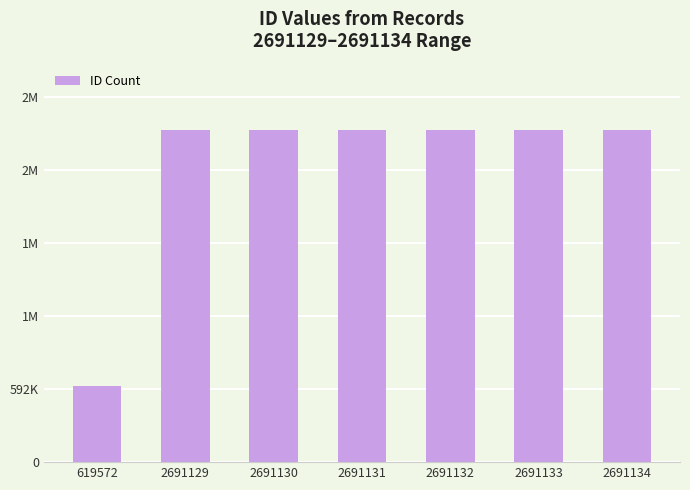

Does the chart contain any negative values?

No